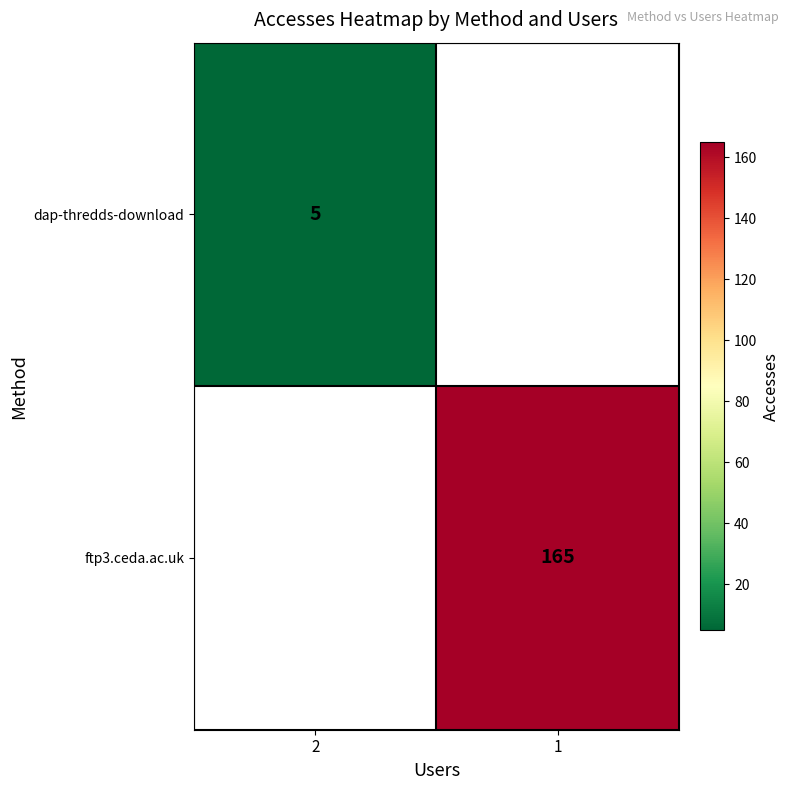

Is the value of dap-thredds-download at 2 greater than the value of ftp3.ceda.ac.uk at 1?

No